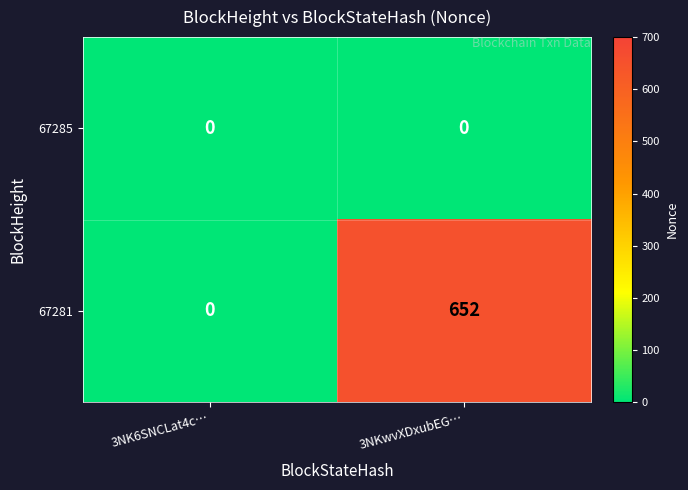

At which category is the sum across all series the highest?

3NKwvXDxubEG…